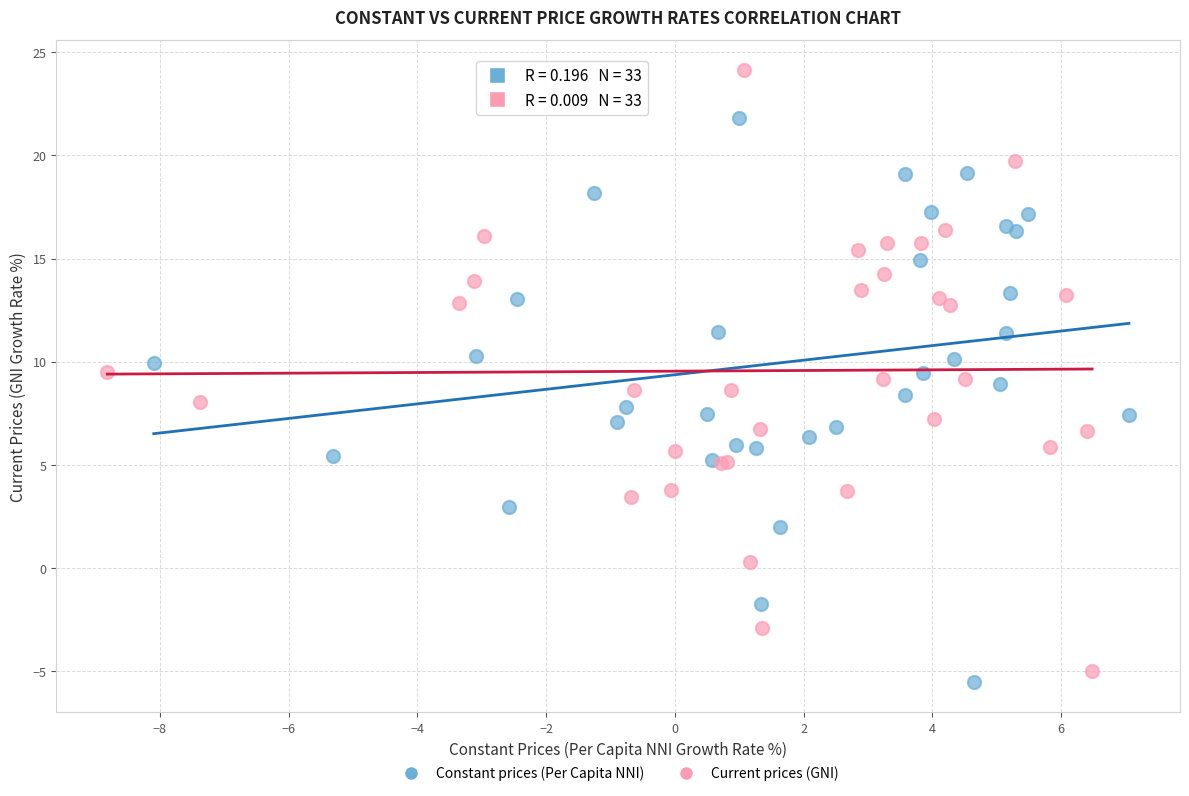

What are all the series names shown in the legend?

Constant prices (Per Capita NNI), Current prices (GNI)